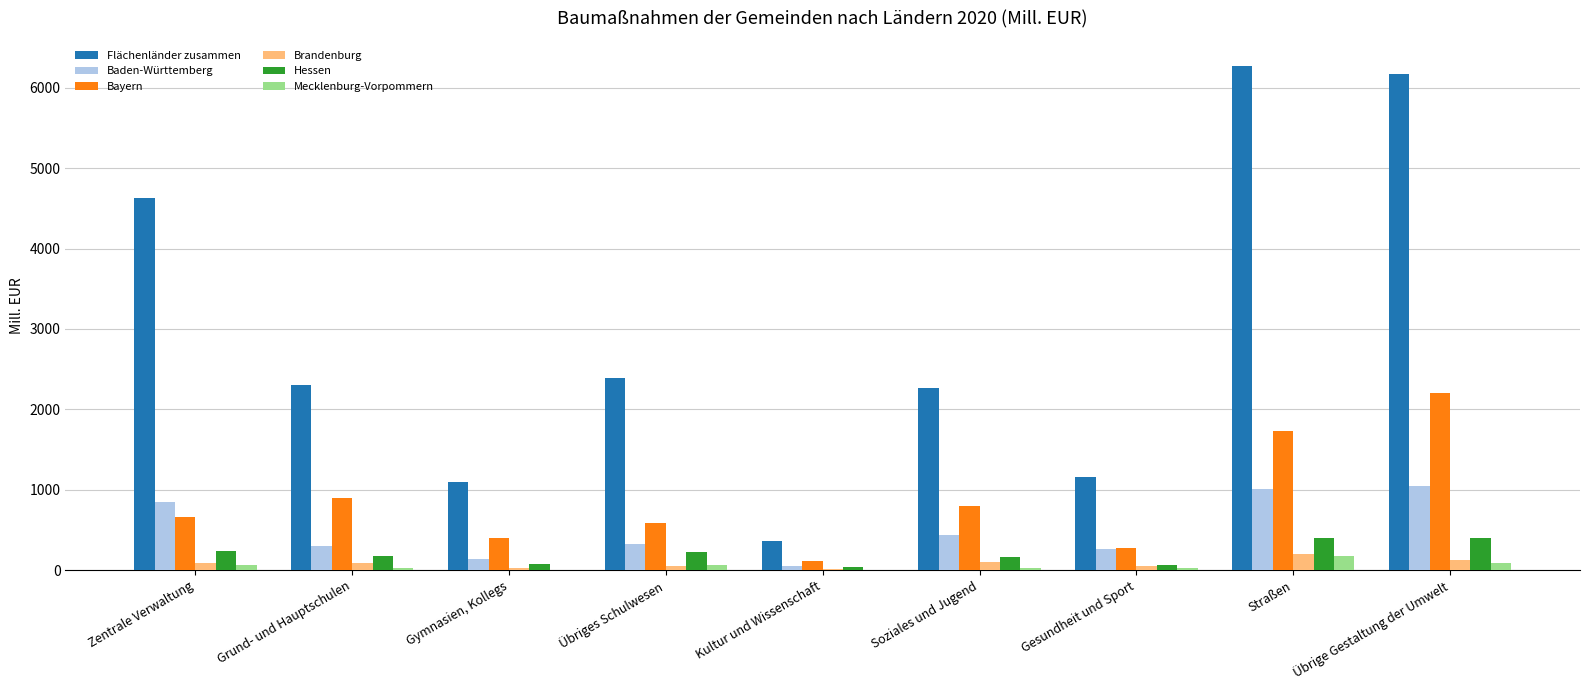

What is the sum of all Hessen values?

1782.1